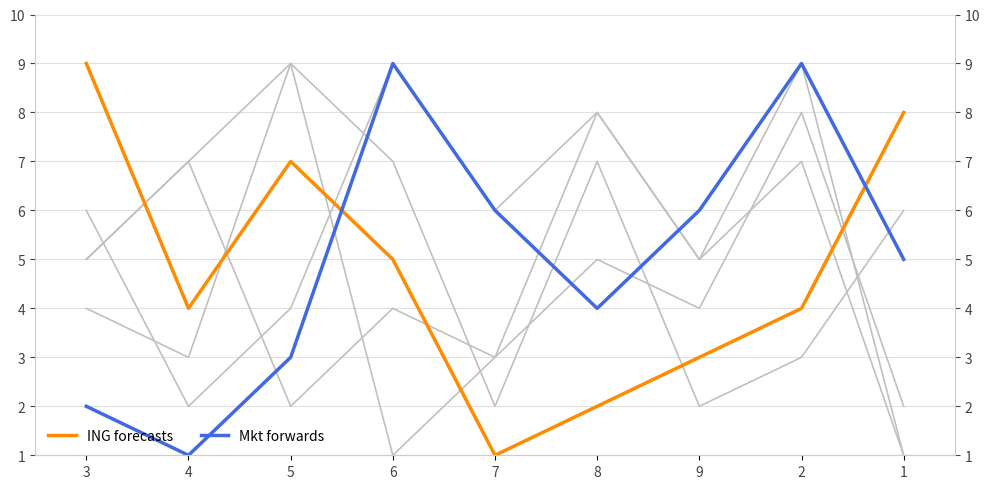

How many data points in ING forecasts are less than 4?

3